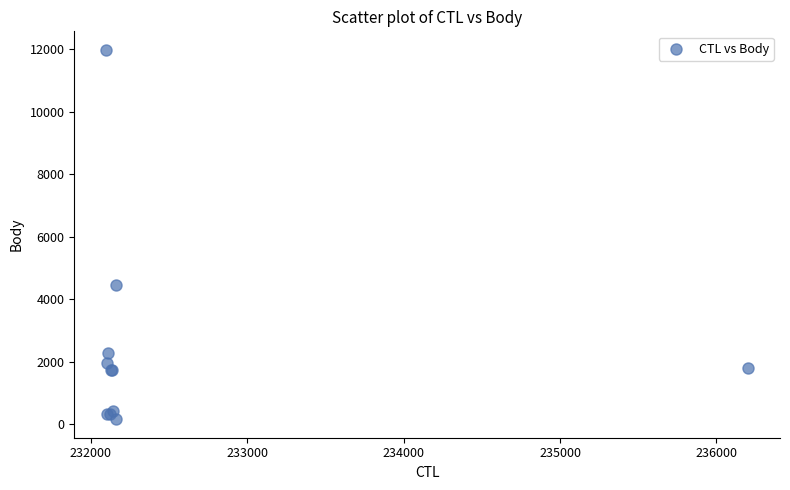

What Y value in the scatter plot is closest to 6063?

4438